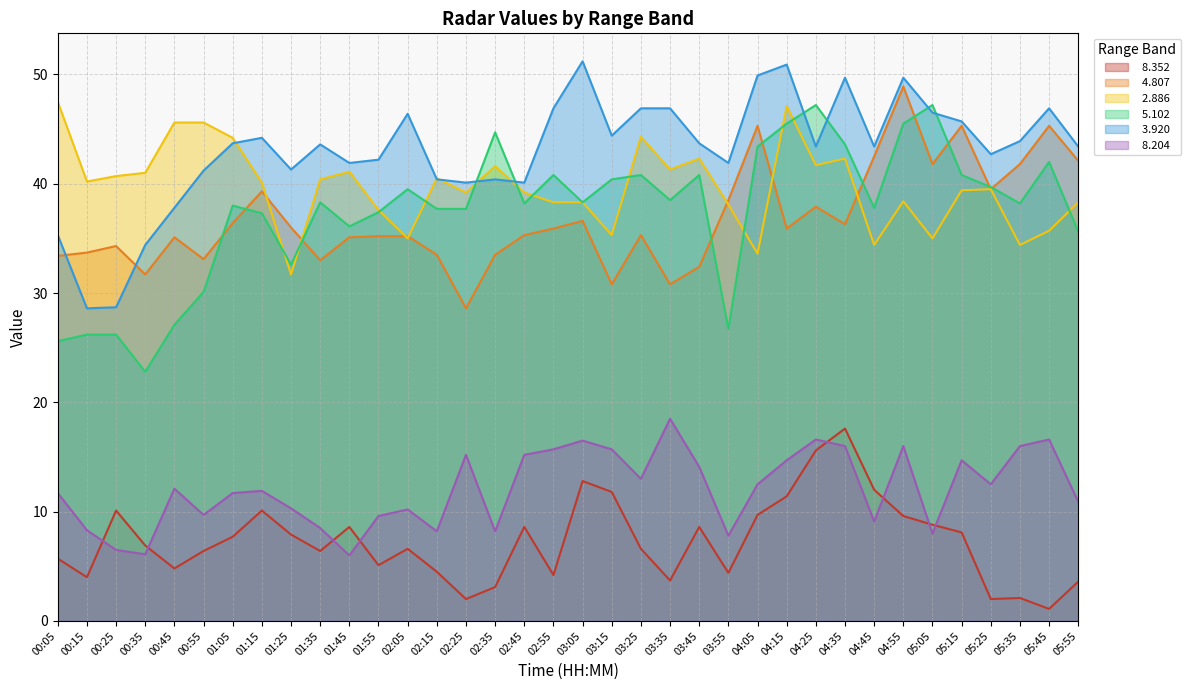

What is the greatest value displayed?

51.2